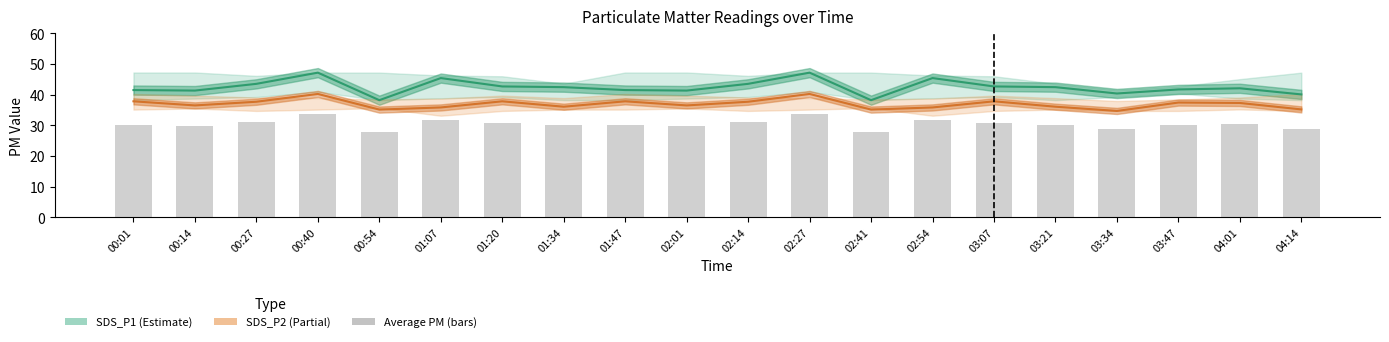

List the series in order of their overall mean, lowest first.

Average PM, SDS_P2, SDS_P1